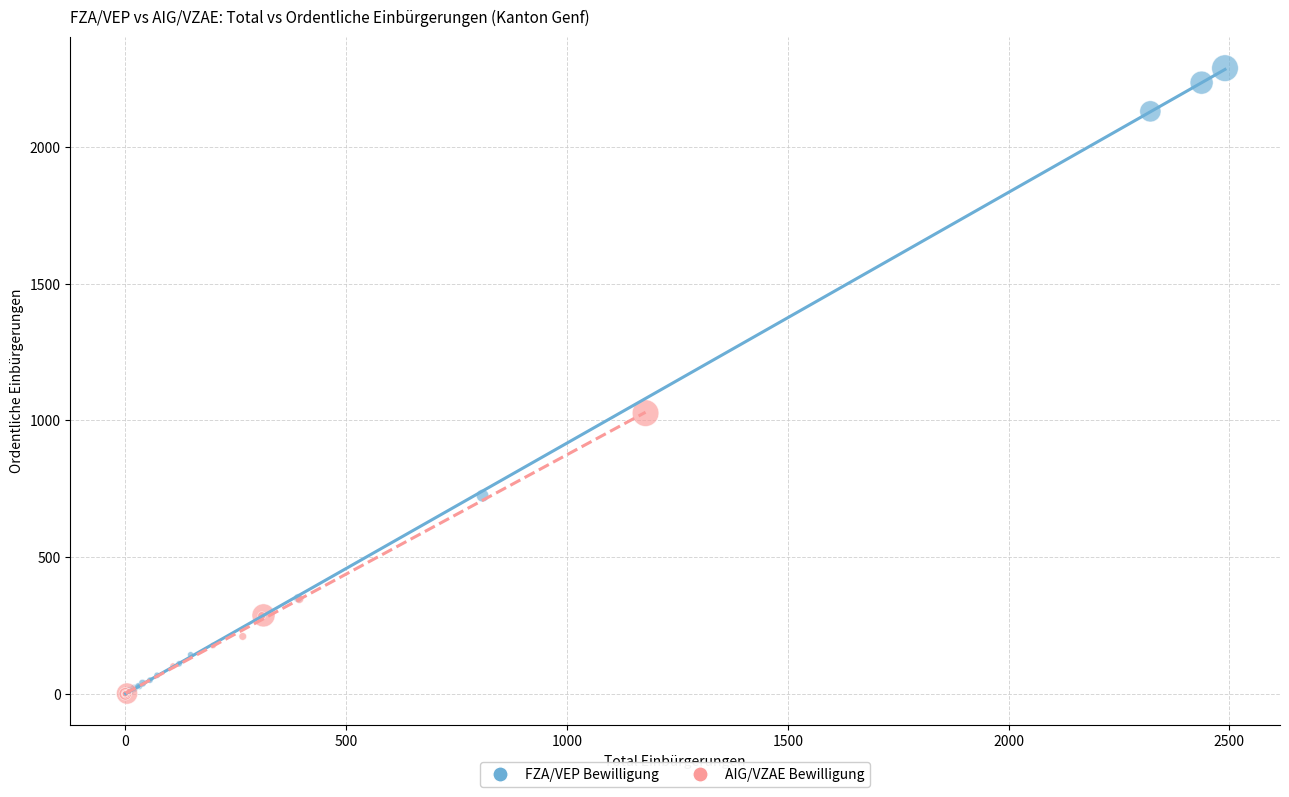

Which series has the widest spread of Y values?

FZA/VEP Bewilligung